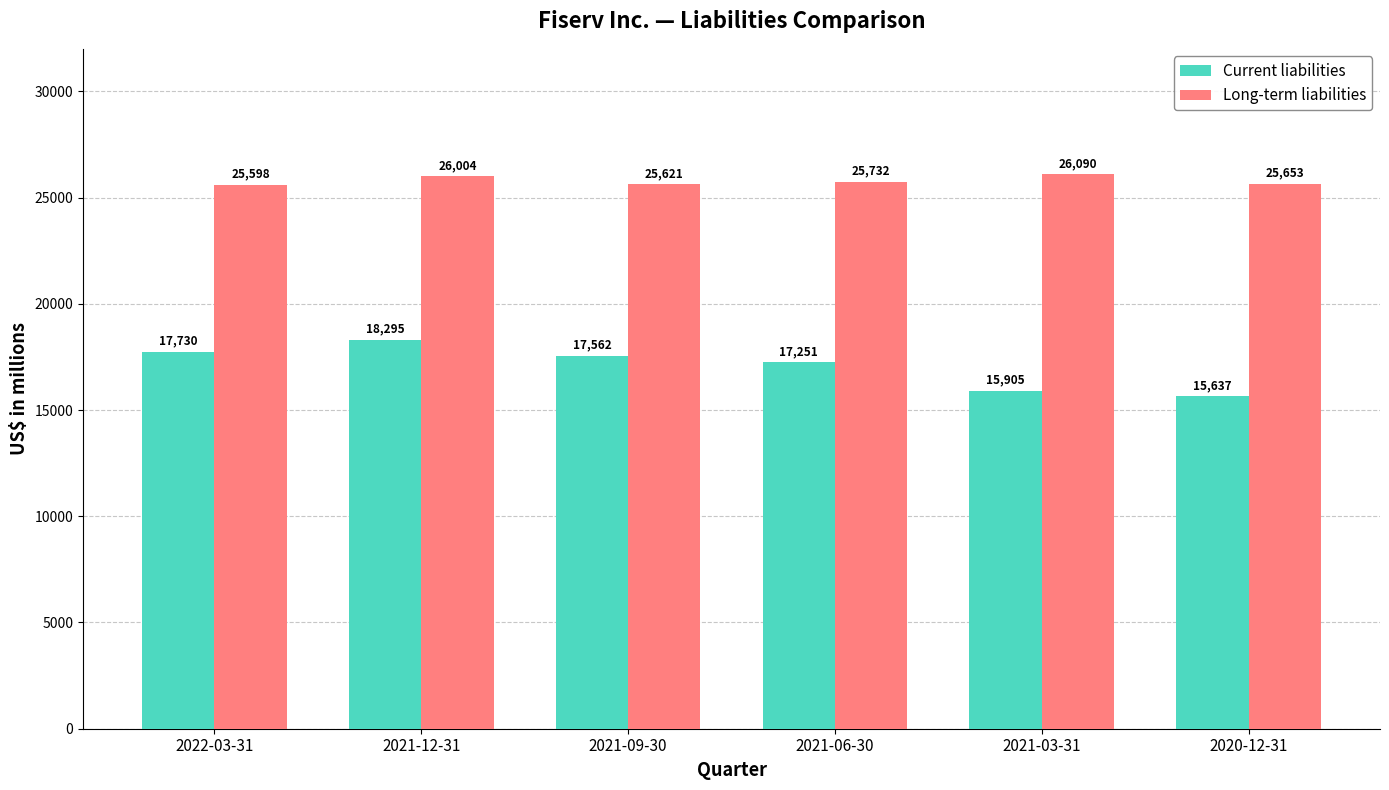

Reading left to right, what are all the values shown in this chart?

Current liabilities: 17730	18295	17562	17251	15905	15637
Long-term liabilities: 25598	26004	25621	25732	26090	25653